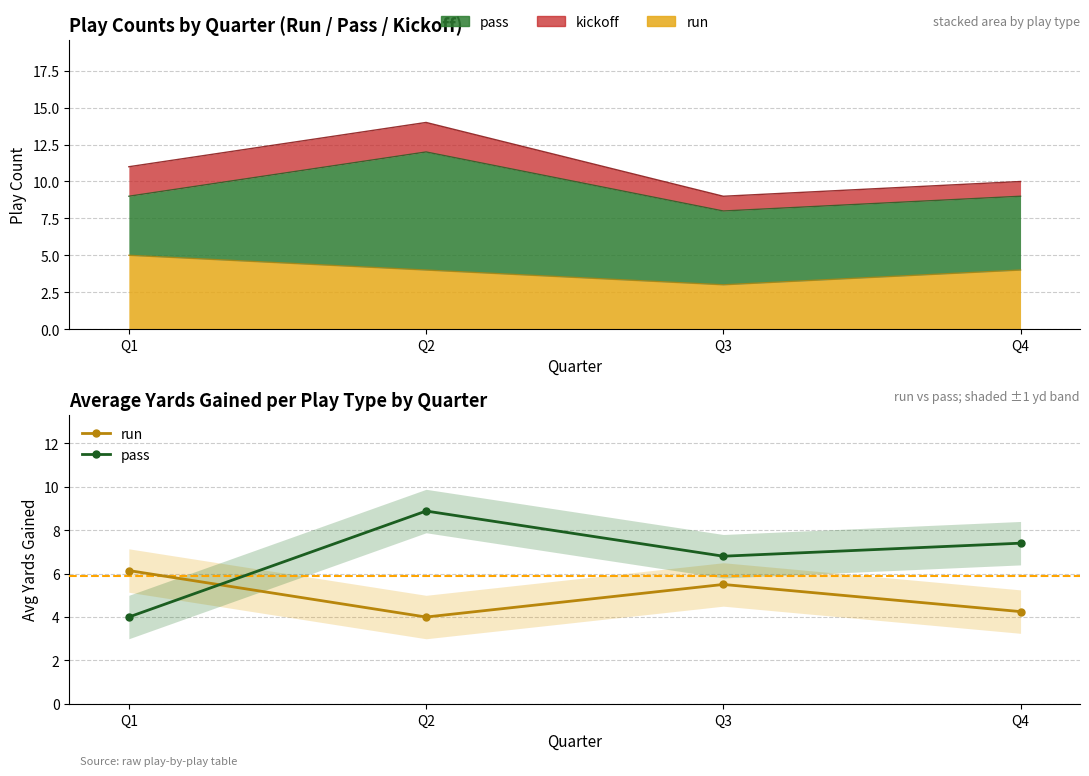

Reading left to right, what are all the values shown in this chart?

run: 6.1	4.0	5.5	4.2
pass: 4.0	8.9	6.8	7.4